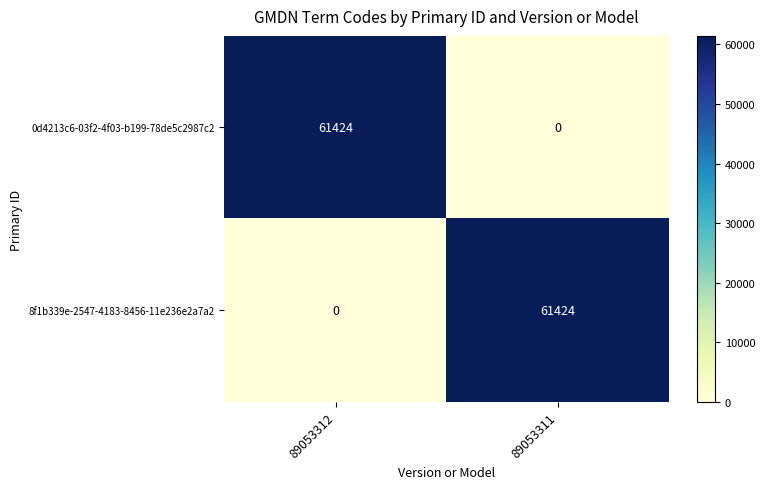

What is the difference between the highest and lowest values at 89053311?

61424